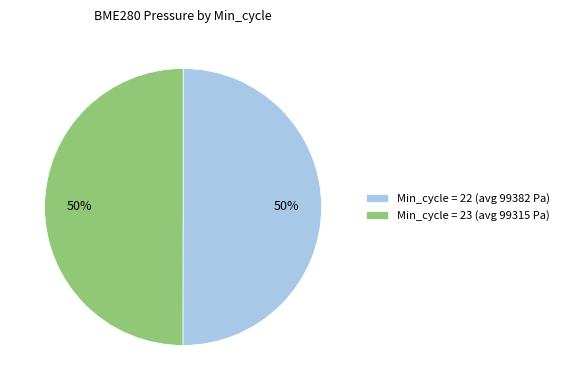

Is it true that Min_cycle = 23 (avg 99315 Pa) is 50% of the pie?

True